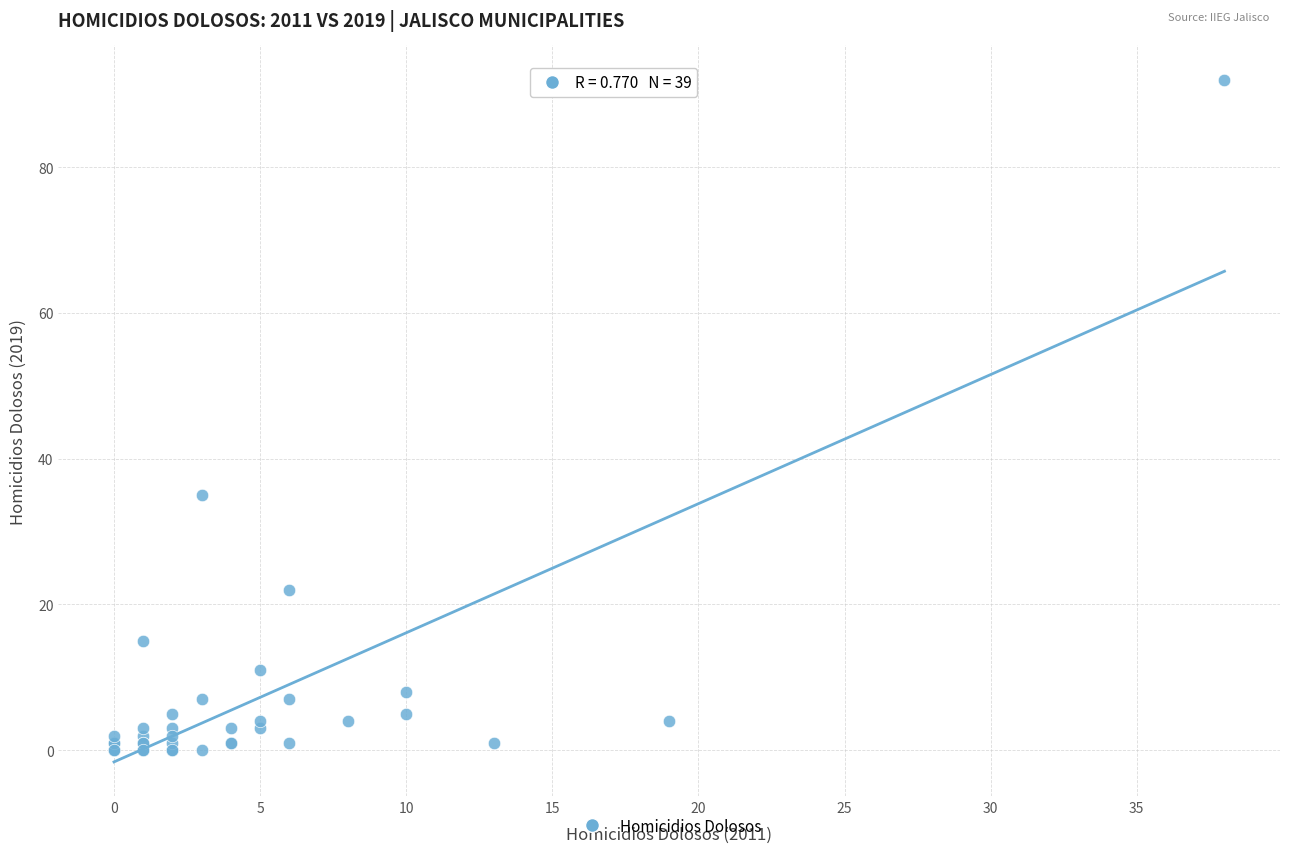

What Y value in the scatter plot is closest to 46?

35